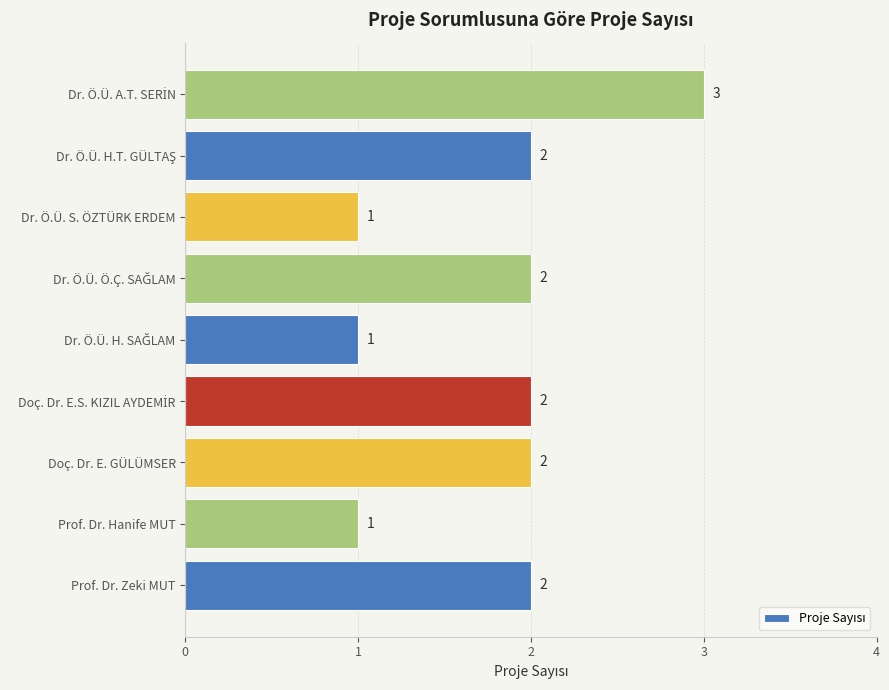

The chart shows a value of 1 at Prof. Dr. Hanife MUT. True or false?

True